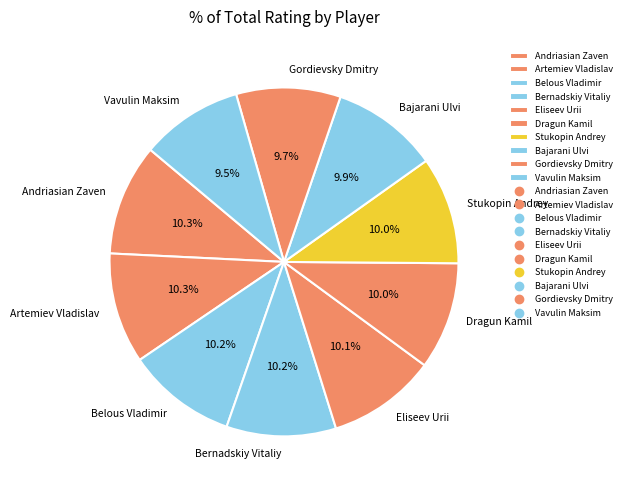

Is it true that Eliseev Urii is 1% of the pie?

False